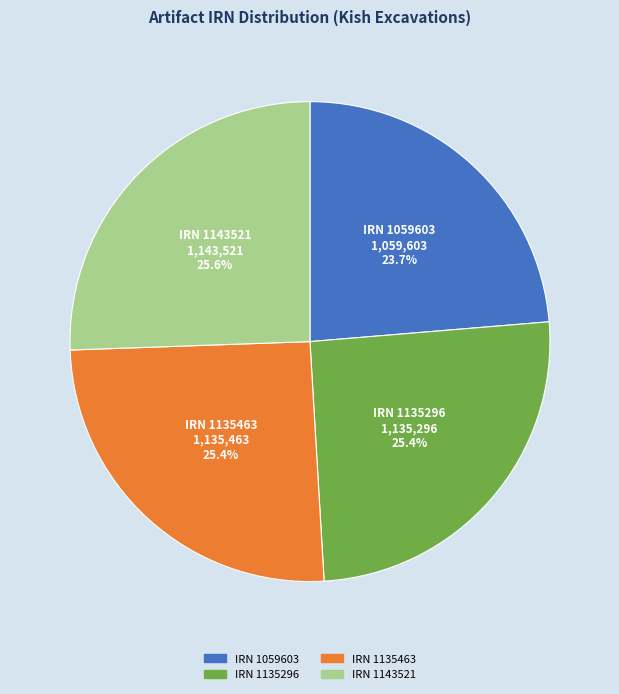

Is there a majority slice in this chart?

No